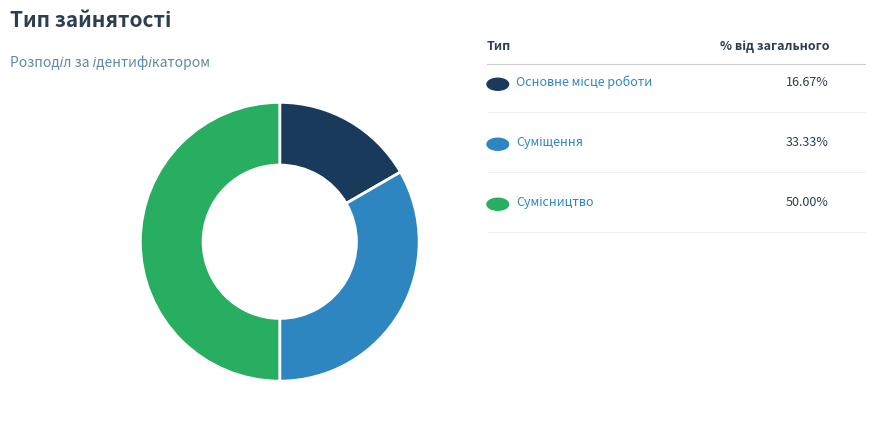

How many segments does this pie chart have?

3